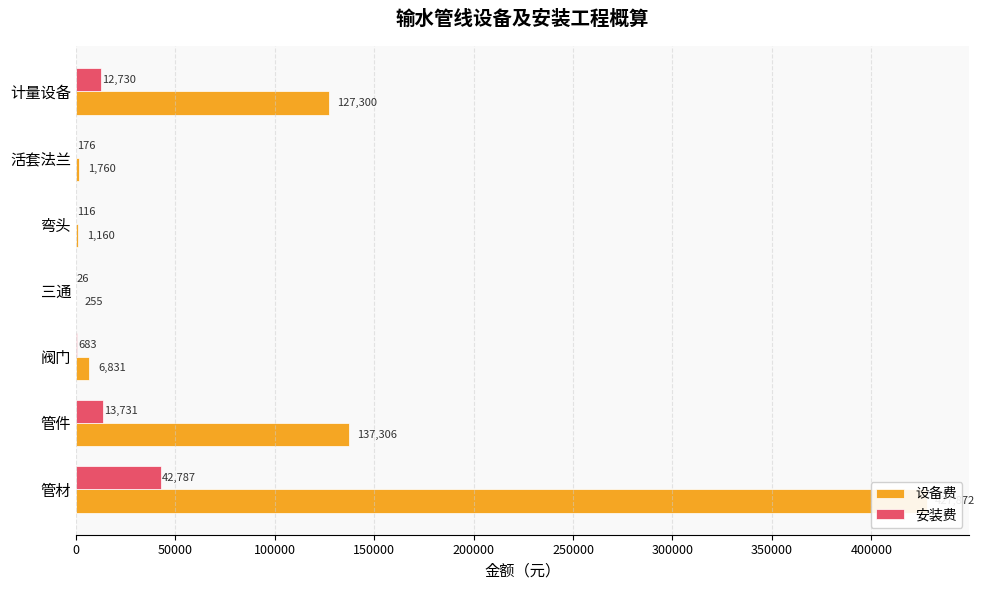

What is the average value of the 设备费 series?

100354.9